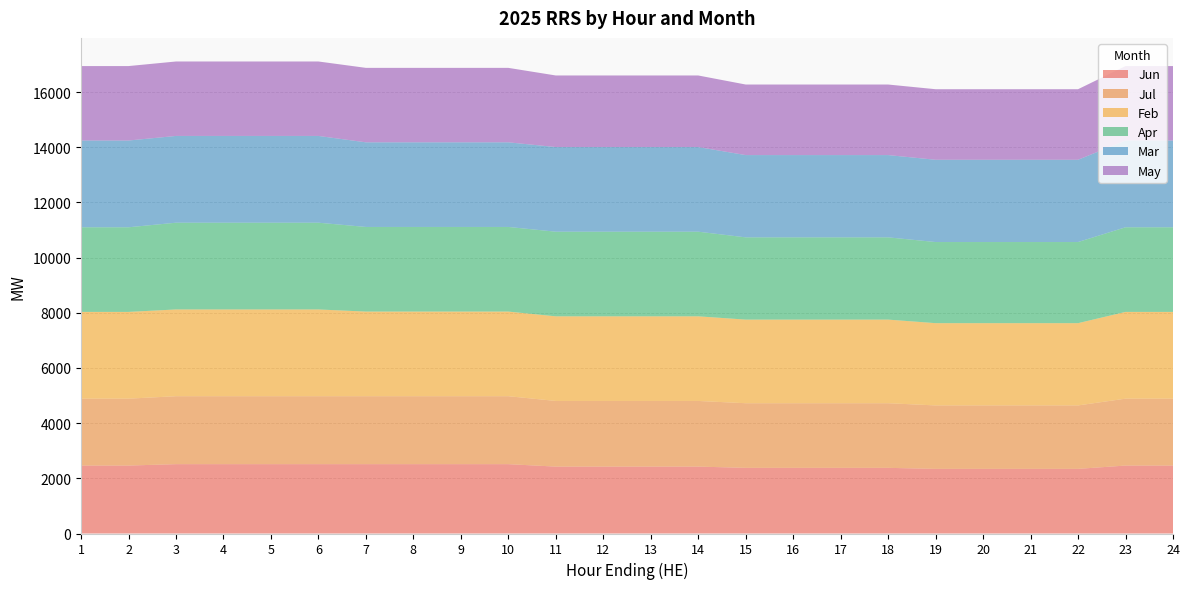

Reading left to right, extract all data points from this chart.

Jun: 2463	2463	2514	2514	2514	2514	2514	2514	2514	2514	2425	2425	2425	2425	2380	2380	2380	2380	2343	2343	2343	2343	2463	2463
Jul: 2425	2425	2463	2463	2463	2463	2463	2463	2463	2463	2380	2380	2380	2380	2343	2343	2343	2343	2300	2300	2300	2300	2425	2425
Feb: 3145	3145	3145	3145	3145	3145	3068	3068	3068	3068	3068	3068	3068	3068	3031	3031	3031	3031	2982	2982	2982	2982	3145	3145
Apr: 3068	3068	3145	3145	3145	3145	3068	3068	3068	3068	3068	3068	3068	3068	2982	2982	2982	2982	2941	2941	2941	2941	3068	3068
Mar: 3145	3145	3145	3145	3145	3145	3068	3068	3068	3068	3068	3068	3068	3068	2982	2982	2982	2982	2982	2982	2982	2982	3145	3145
May: 2699	2699	2699	2699	2699	2699	2699	2699	2699	2699	2595	2595	2595	2595	2558	2558	2558	2558	2558	2558	2558	2558	2699	2699